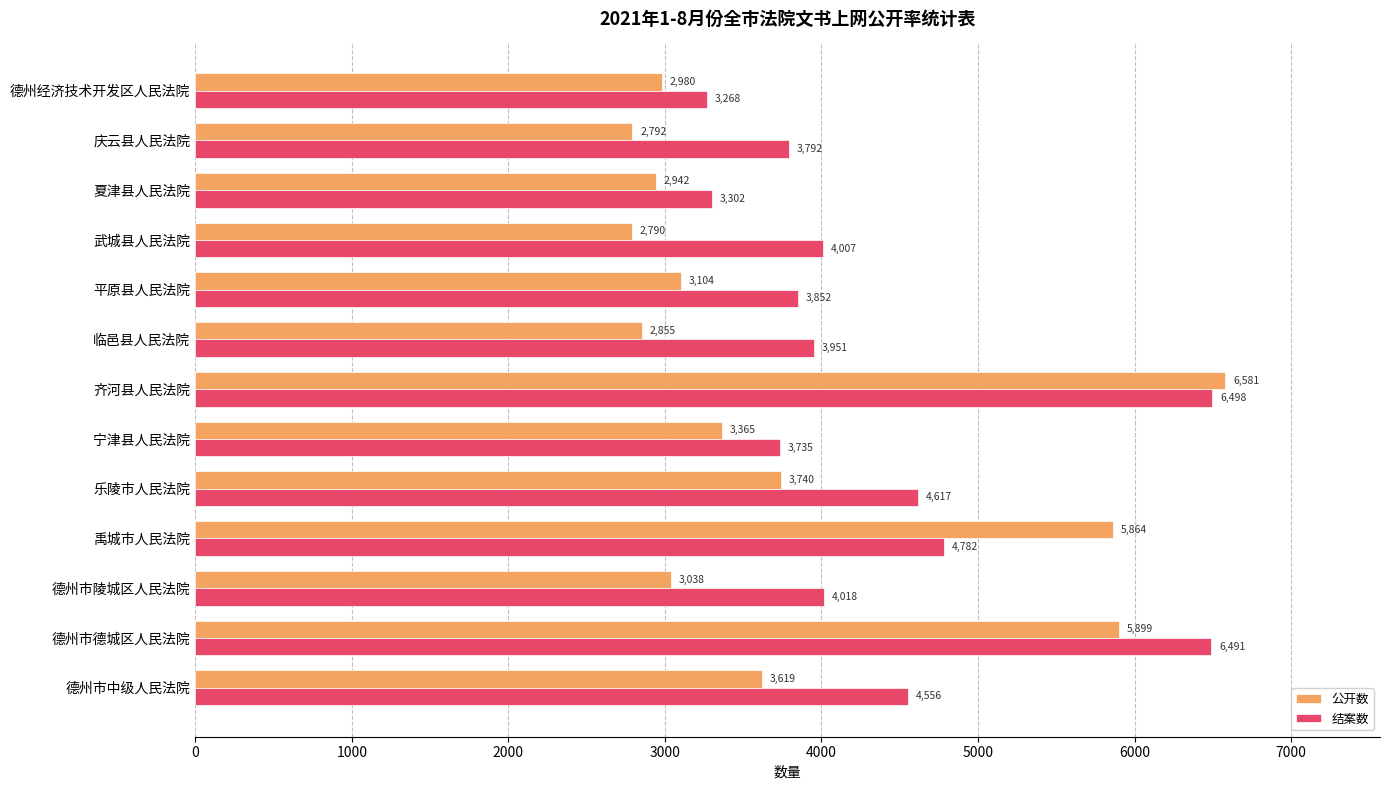

Which series has the widest spread of values?

公开数